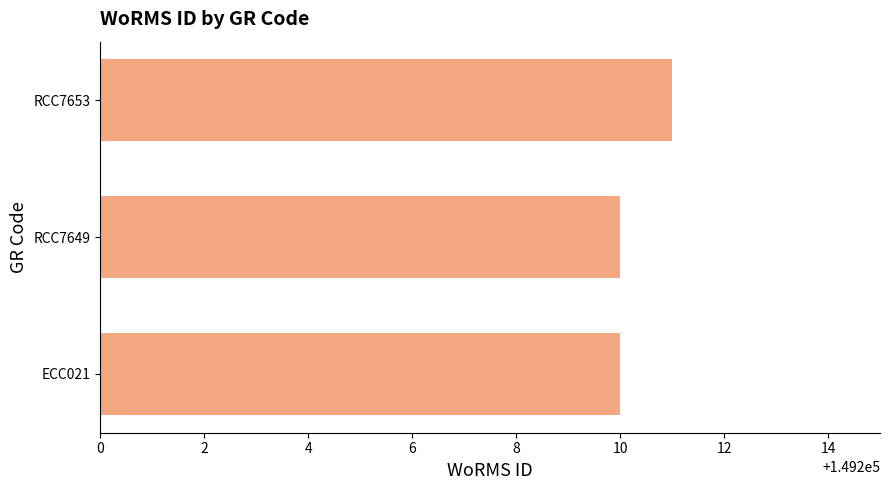

What is the greatest value displayed?

149211